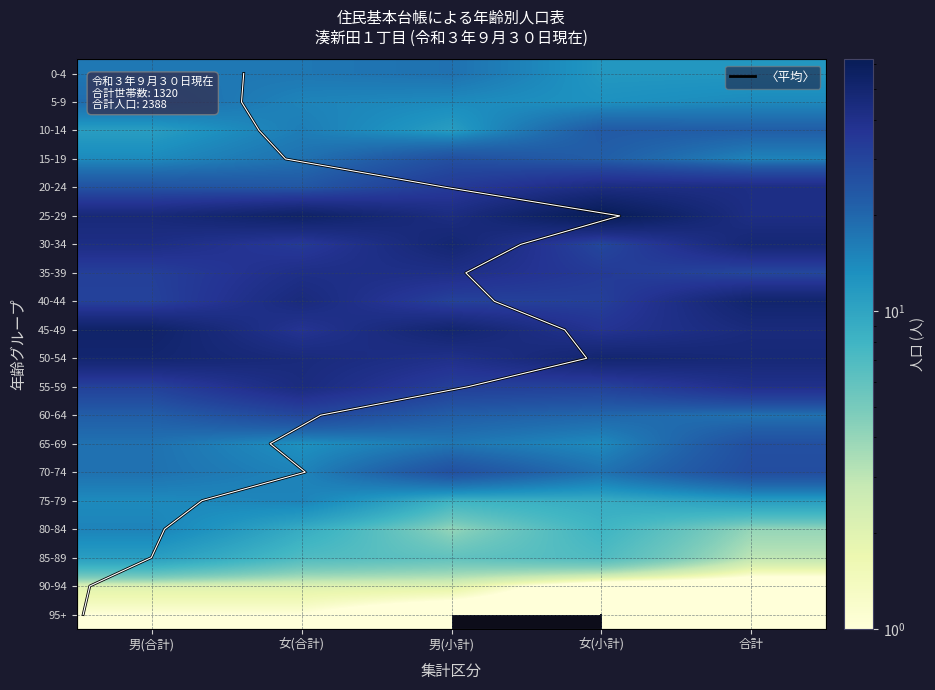

True or false: 90-94 has a value of 2 at 女(合計).

True